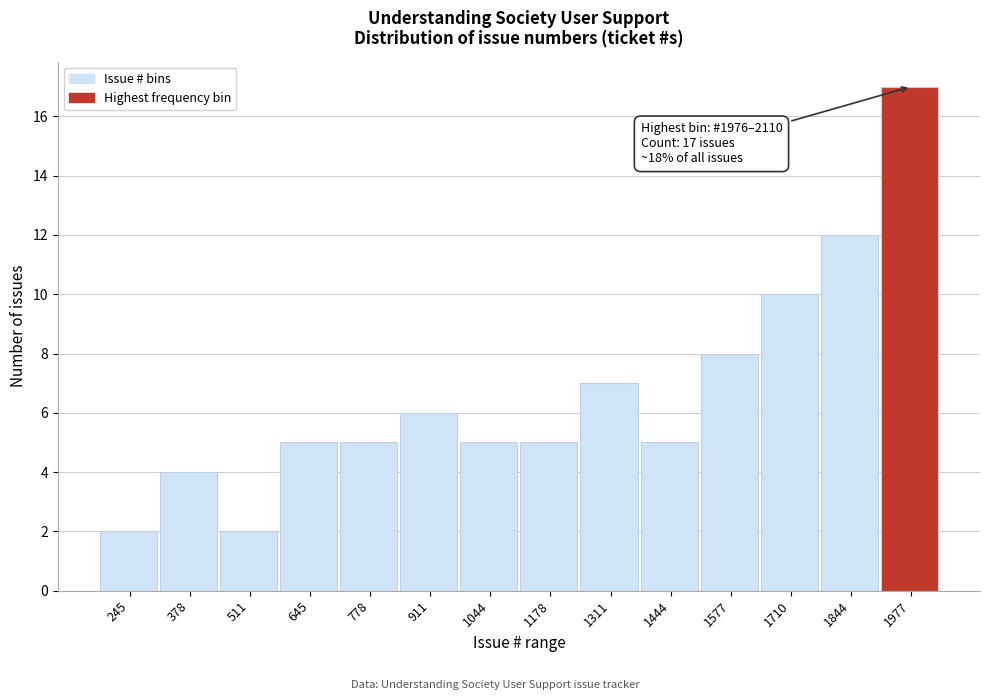

Reading right to left, list all the values displayed in this chart.

17	12	10	8	5	7	5	5	6	5	5	2	4	2